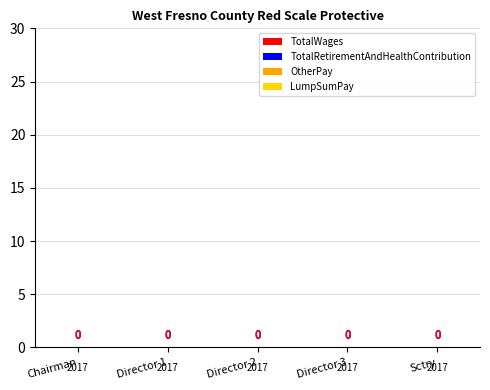

The Year series shows 1239 at Chairman. True or false?

False